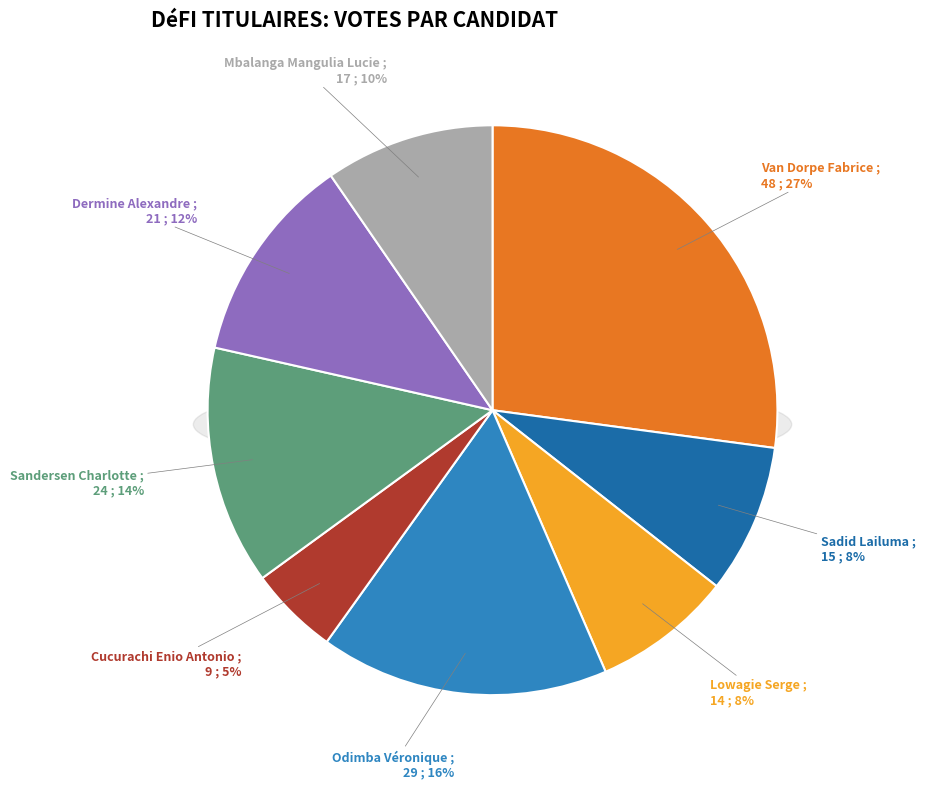

Which has a higher value, Lowagie Serge or Dermine Alexandre?

Dermine Alexandre